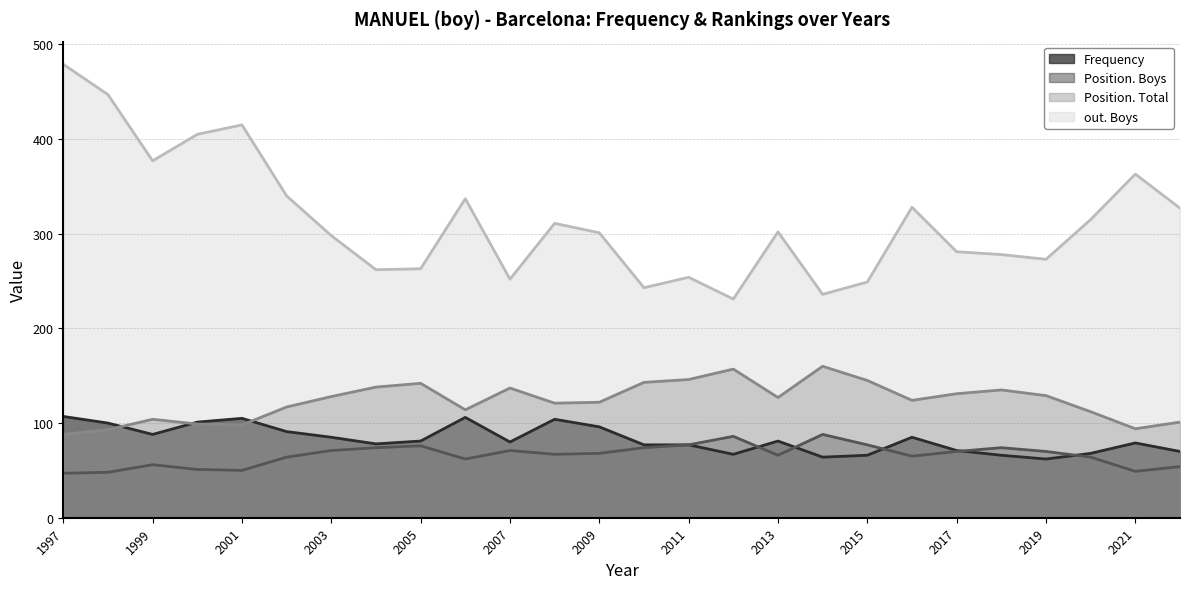

Between 2016 and 2017, which series saw the biggest shift?

out. Boys